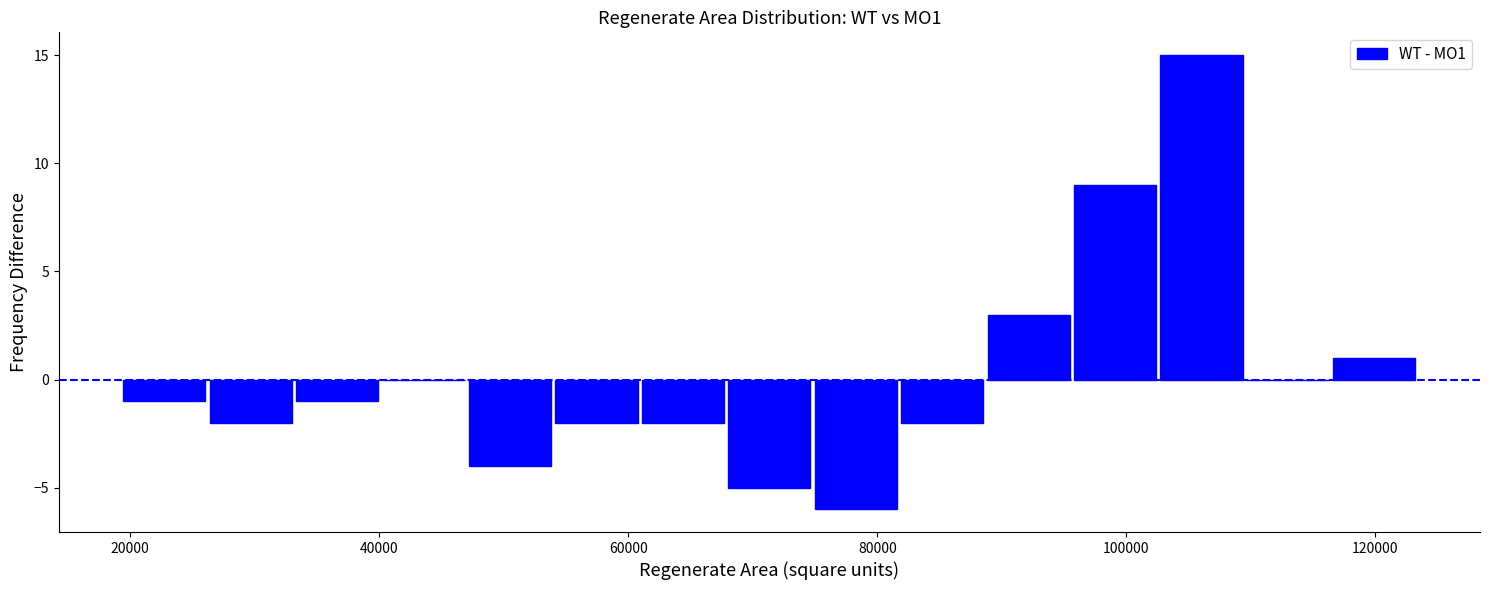

Read against the x-axis, roughly where is the centre of the tallest bar?

106000